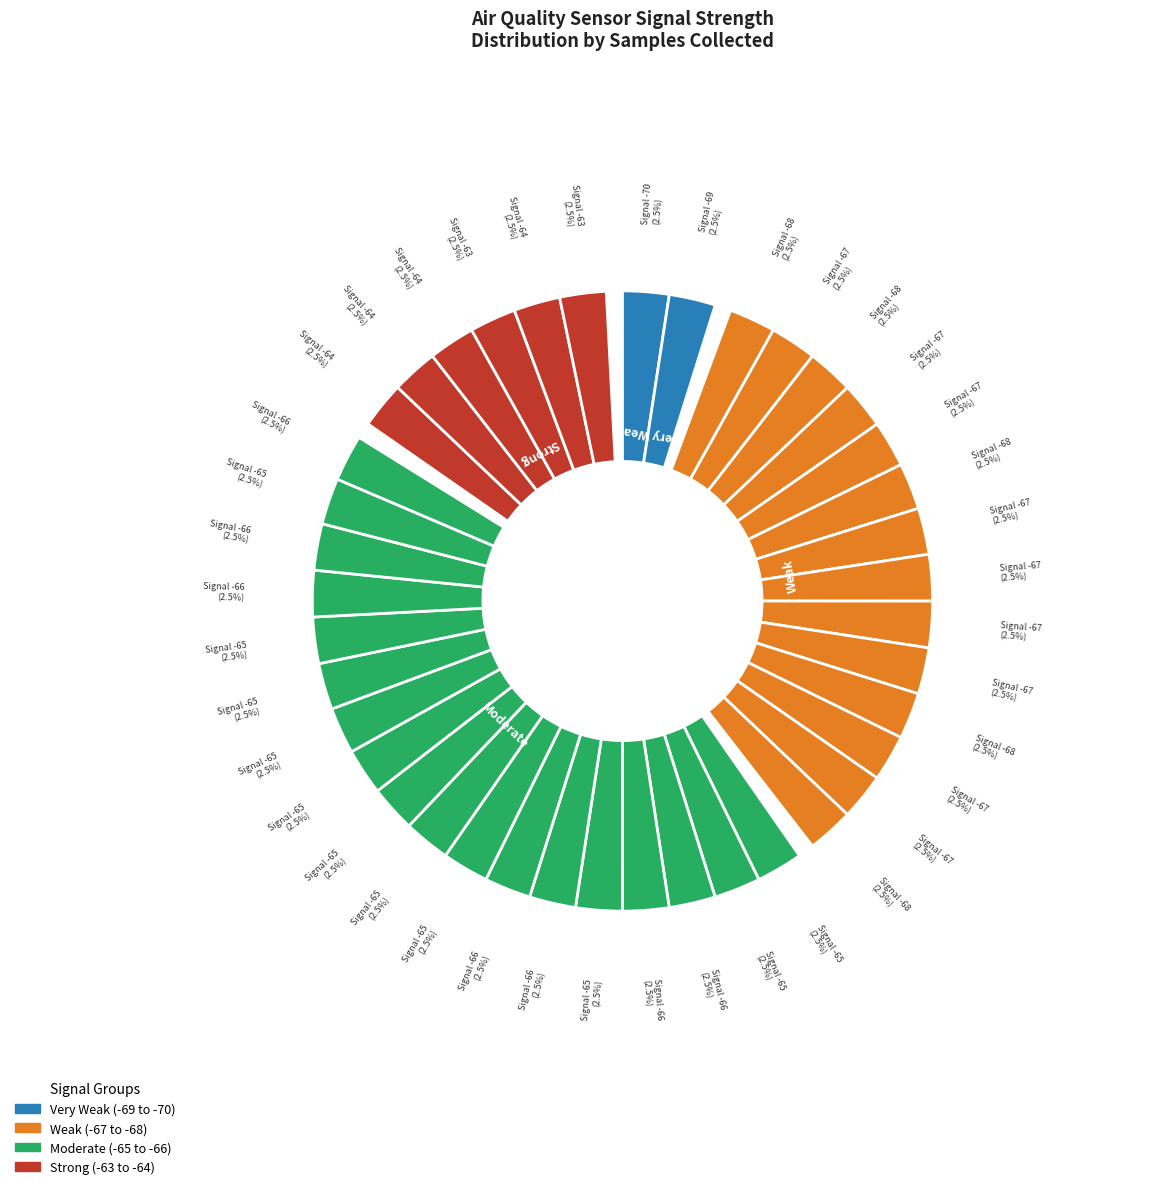

The 5 slice represents 1% of the pie. True or false?

False